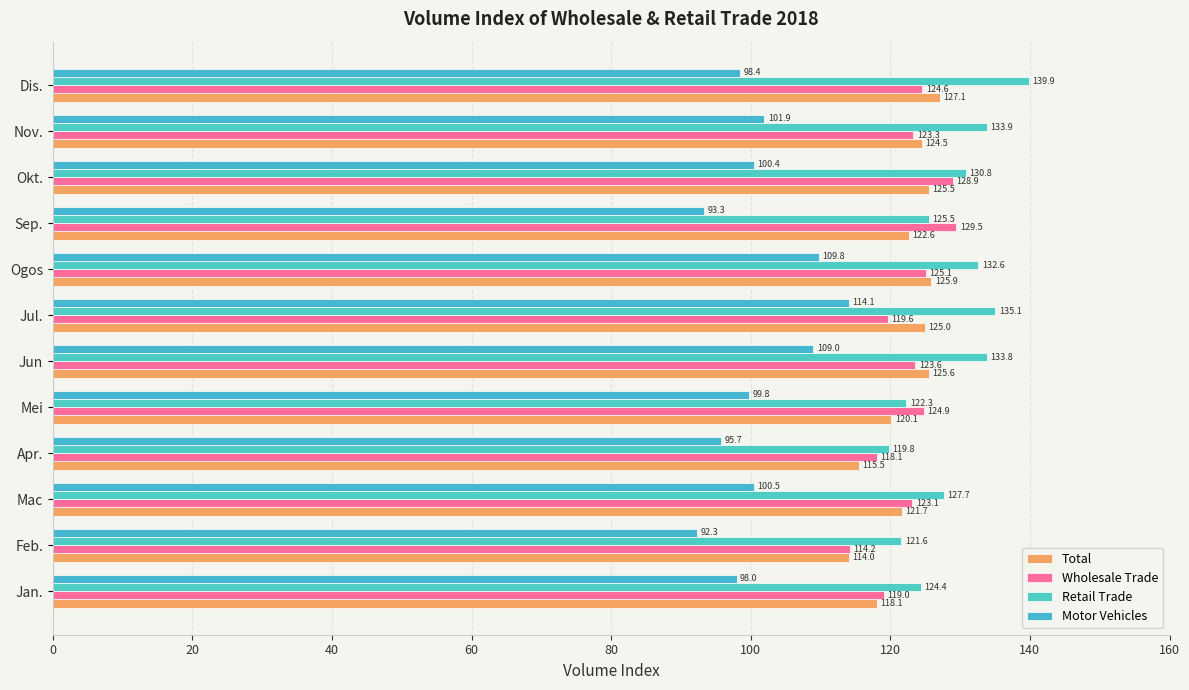

Which series has the widest spread of values?

Motor Vehicles